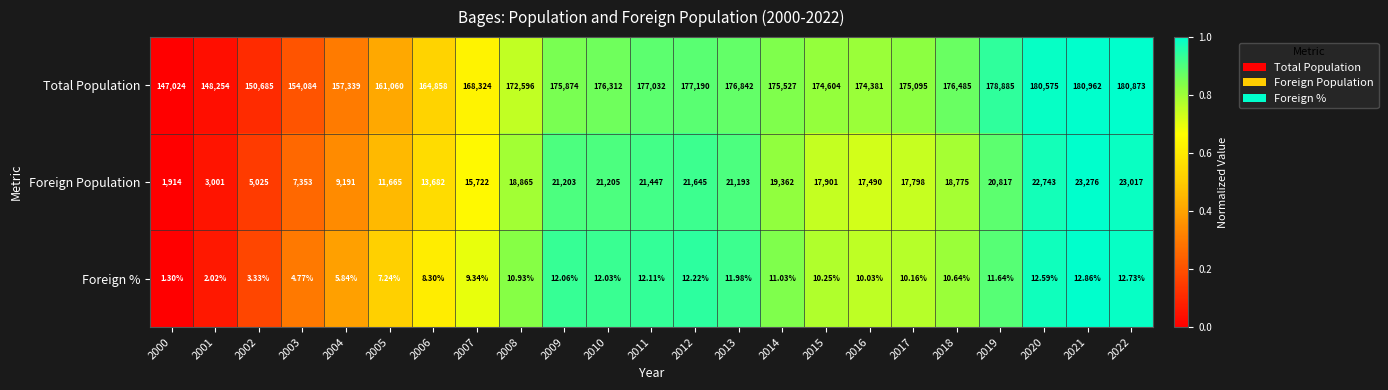

Is the value of Total Population at 2016 greater than the value of Foreign Population at 2000?

Yes